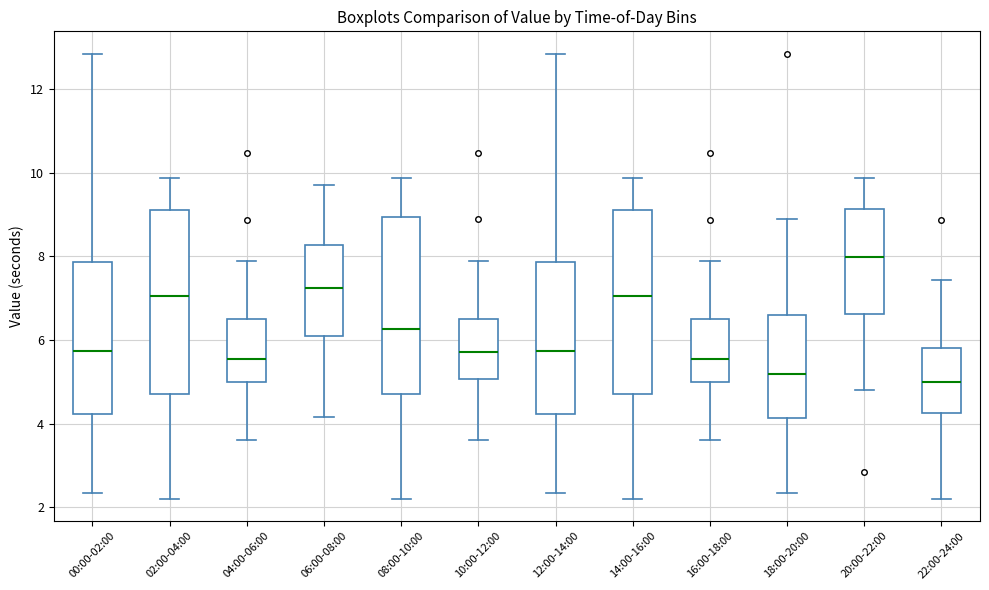

Where does the upper whisker of the box for 22:00-24:00 end on the y-axis? The values are not printed on the chart, so give them approximately, as read against the axis.

7.4